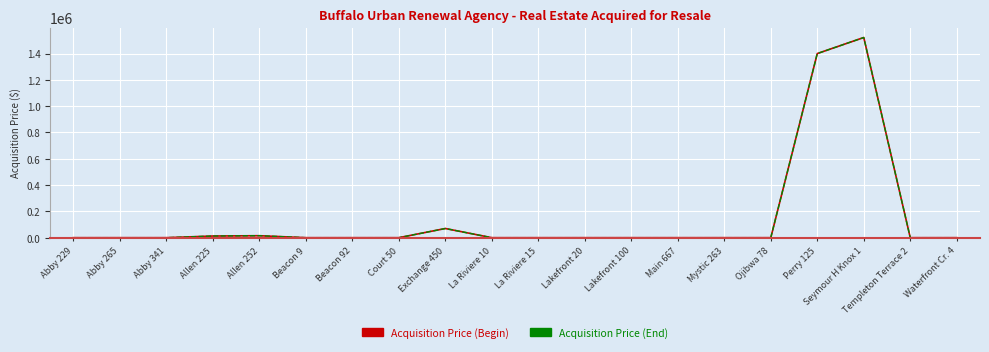

What is the sum of all Acquisition Price (Begin) values?

3019379